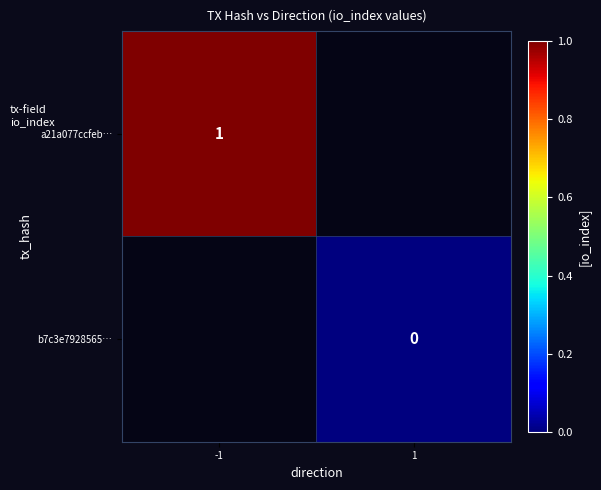

The value of a21a077ccfeb… at -1 is 1. True or false?

True